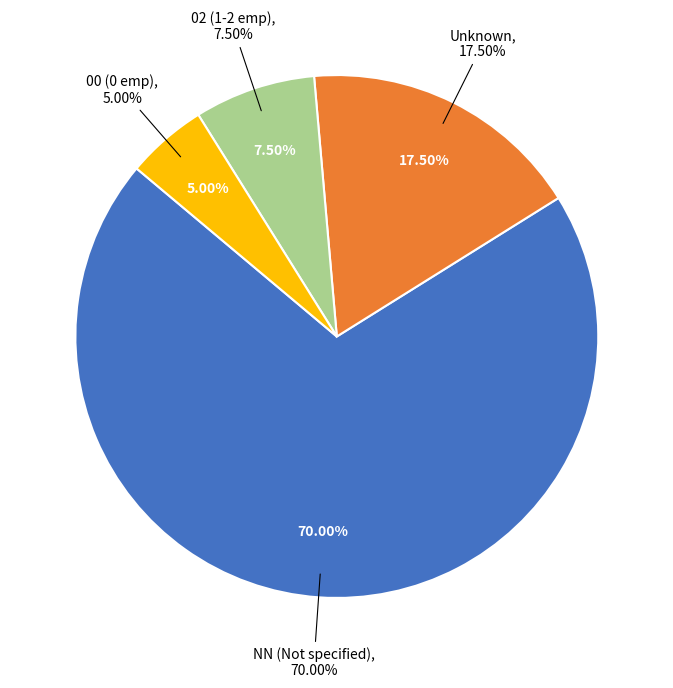

Which slice is the largest?

NN